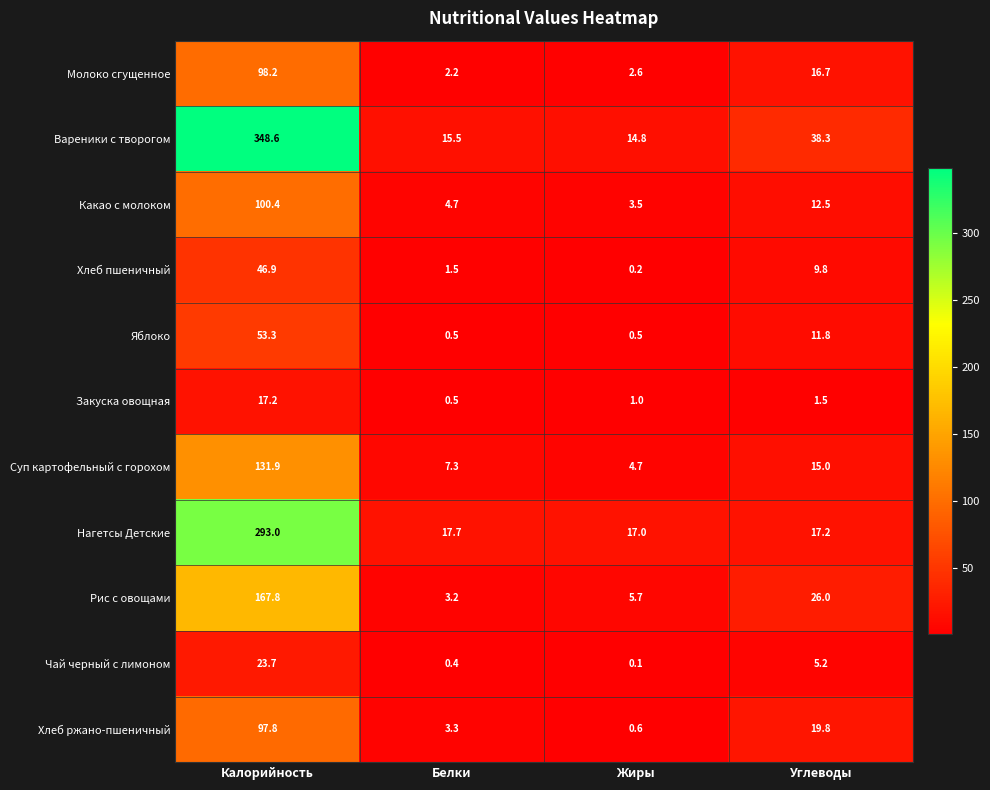

How many data points does each series have?

4